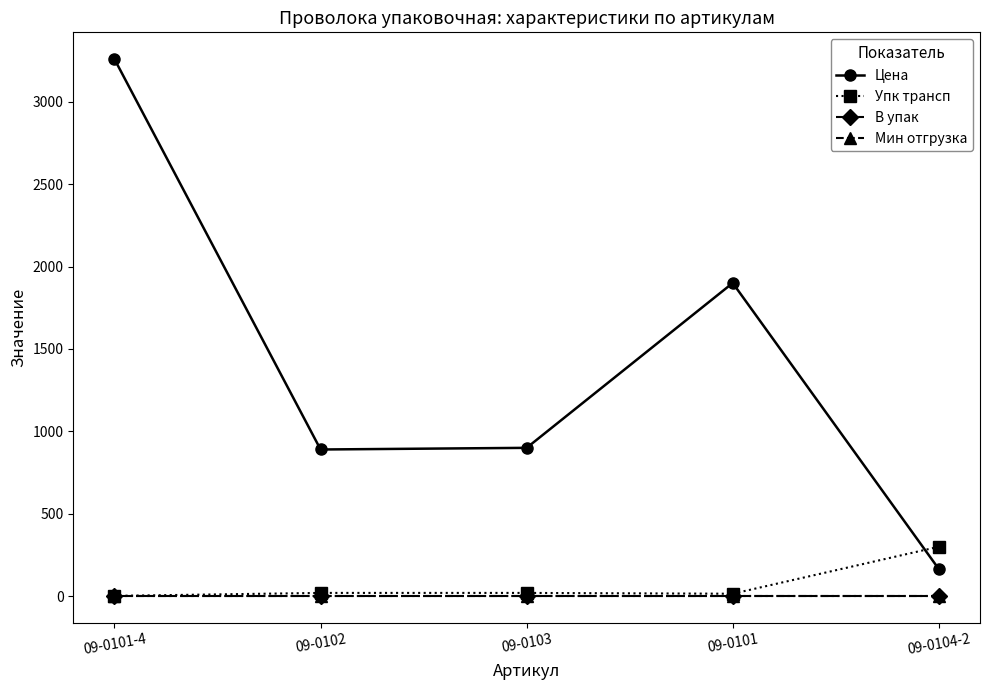

What is the sum of all Упк трансп values?

357.0